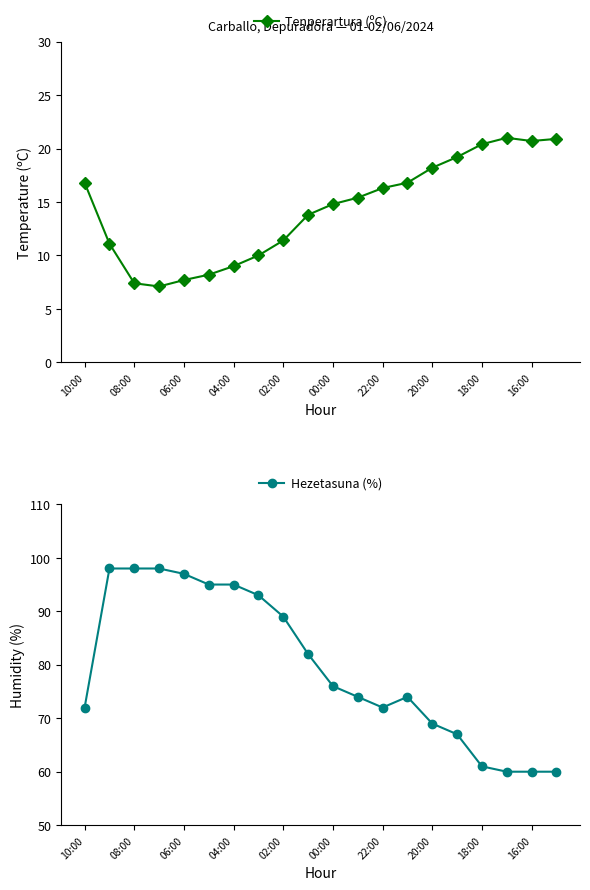

How many interior local peaks does the Tenperartura (ºC) series have?

1